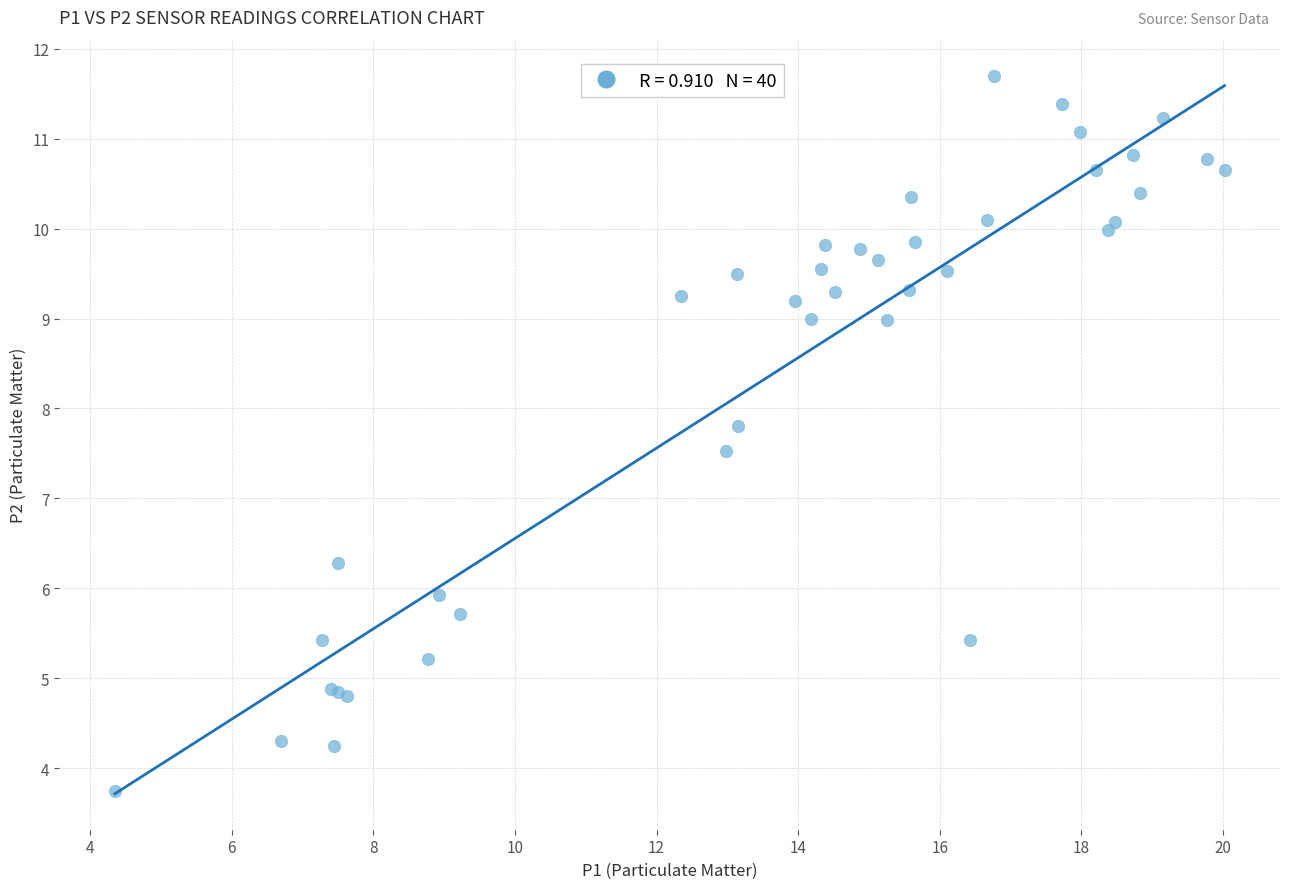

What Y value in the scatter plot is closest to 7?

7.5